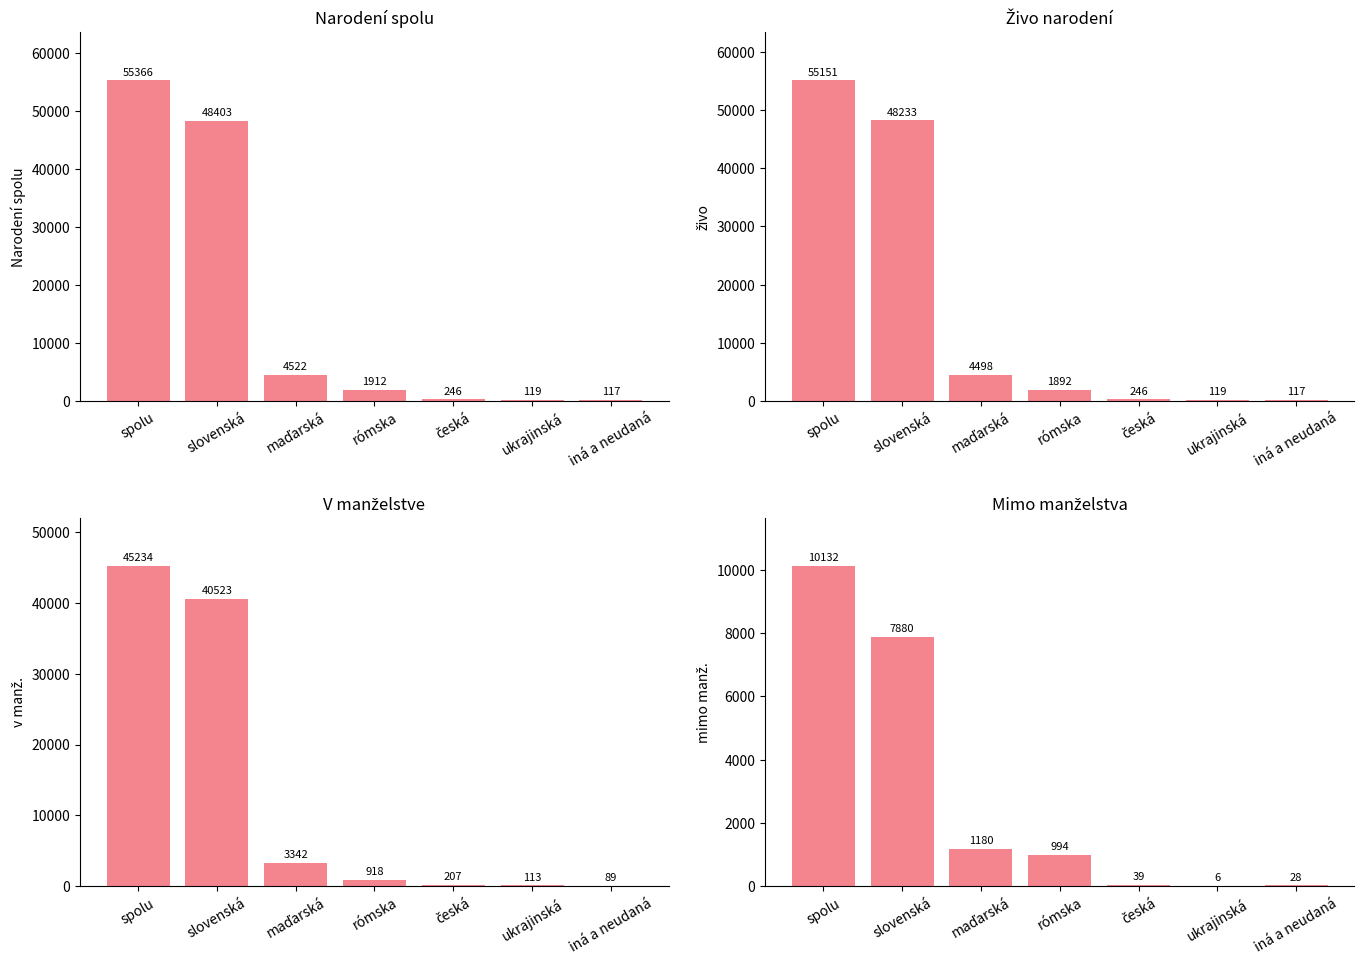

At how many categories does at least one series exceed 42585?

2